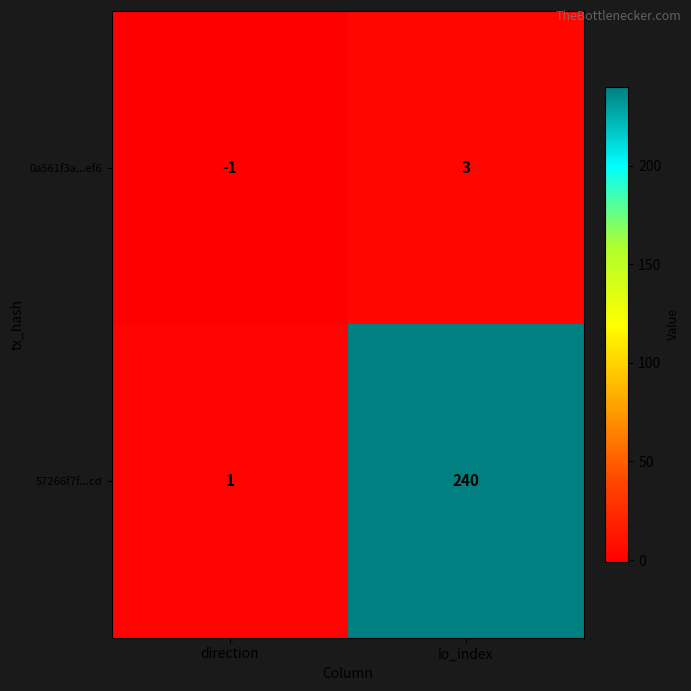

At which label does 57266f7f...cd reach its minimum?

direction